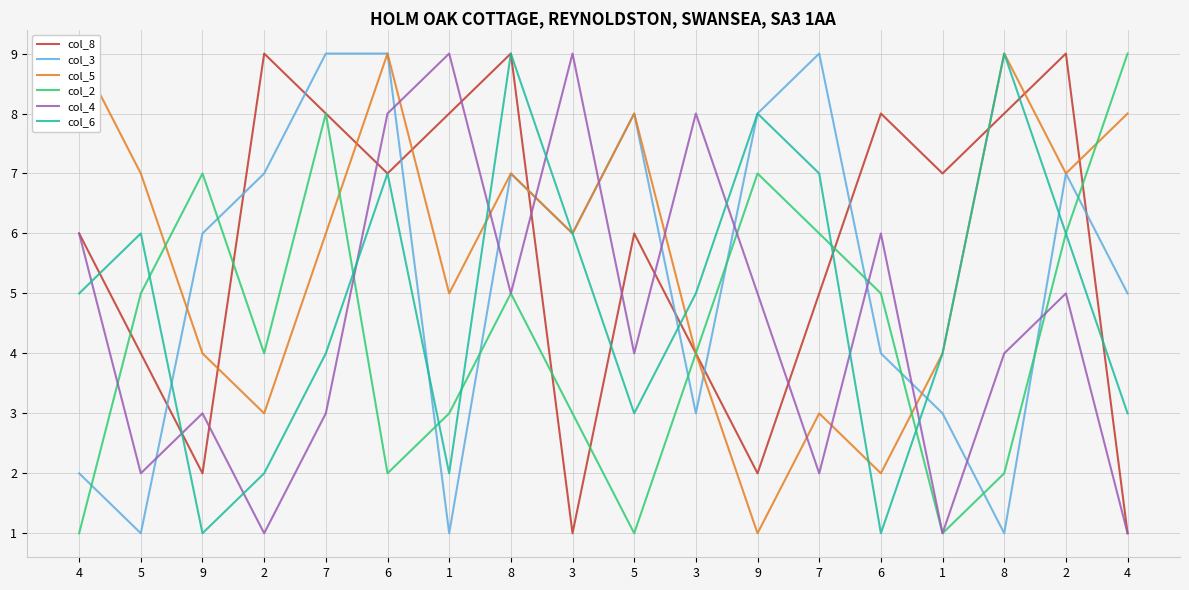

Which series changed the most between 7 and 1?

col_3